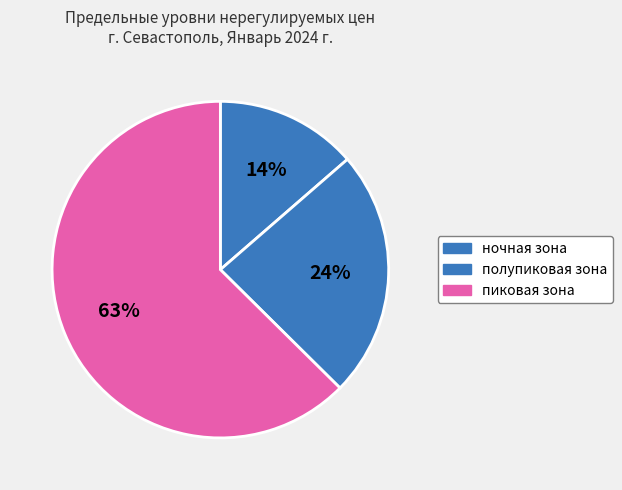

How many segments does this pie chart have?

3